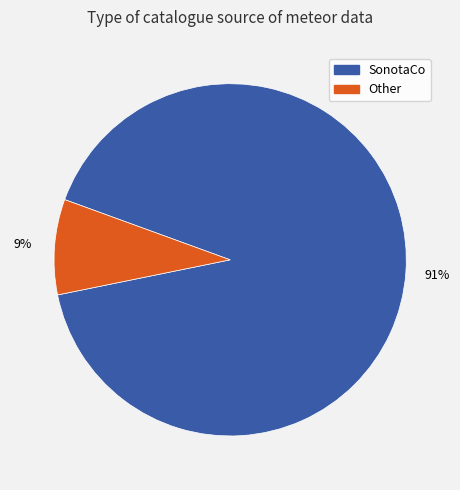

True or false: SonotaCo accounts for 81% of the total.

False